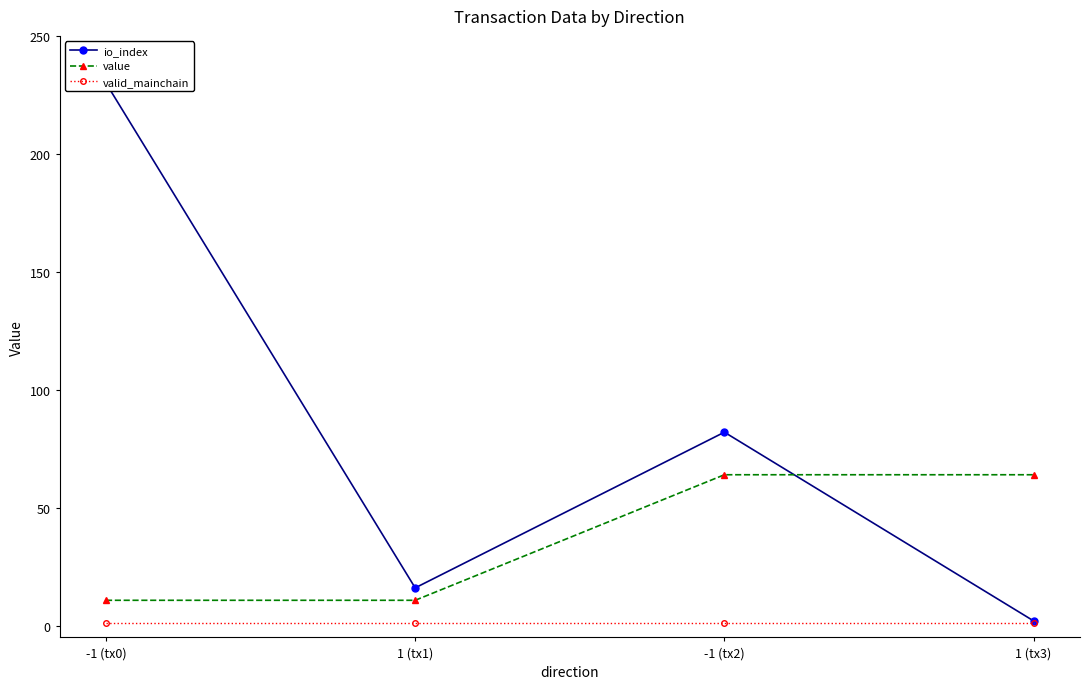

True or false: value has a value of 64.0 at -1 (tx2).

True